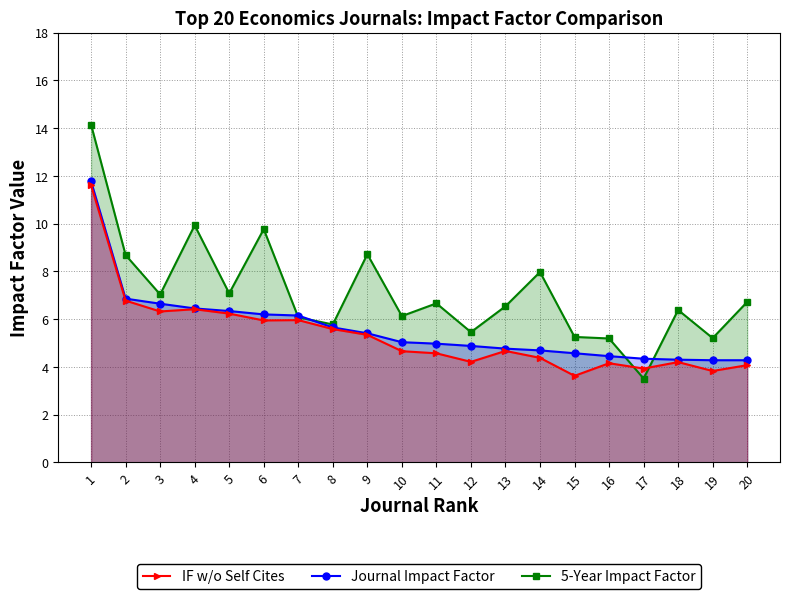

Reading left to right, extract all data points from this chart.

5-Year Impact Factor: 1=14.2	2=8.7	3=7.0	4=9.9	5=7.1	6=9.8	7=6.1	8=5.8	9=8.7	10=6.1	11=6.7	12=5.5	13=6.5	14=8.0	15=5.3	16=5.2	17=3.5	18=6.4	19=5.2	20=6.7
Journal Impact Factor: 1=11.8	2=6.9	3=6.6	4=6.5	5=6.3	6=6.2	7=6.2	8=5.7	9=5.4	10=5.0	11=5.0	12=4.9	13=4.8	14=4.7	15=4.6	16=4.5	17=4.3	18=4.3	19=4.3	20=4.3
IF w/o Self Cites: 1=11.6	2=6.8	3=6.3	4=6.4	5=6.2	6=5.9	7=6.0	8=5.6	9=5.3	10=4.7	11=4.6	12=4.2	13=4.7	14=4.4	15=3.6	16=4.2	17=3.9	18=4.2	19=3.8	20=4.1